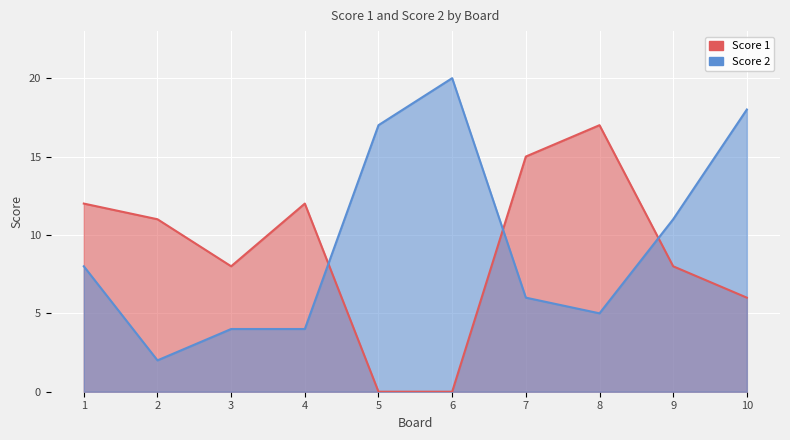

List the series in order of their peak value, lowest first.

Score 1, Score 2